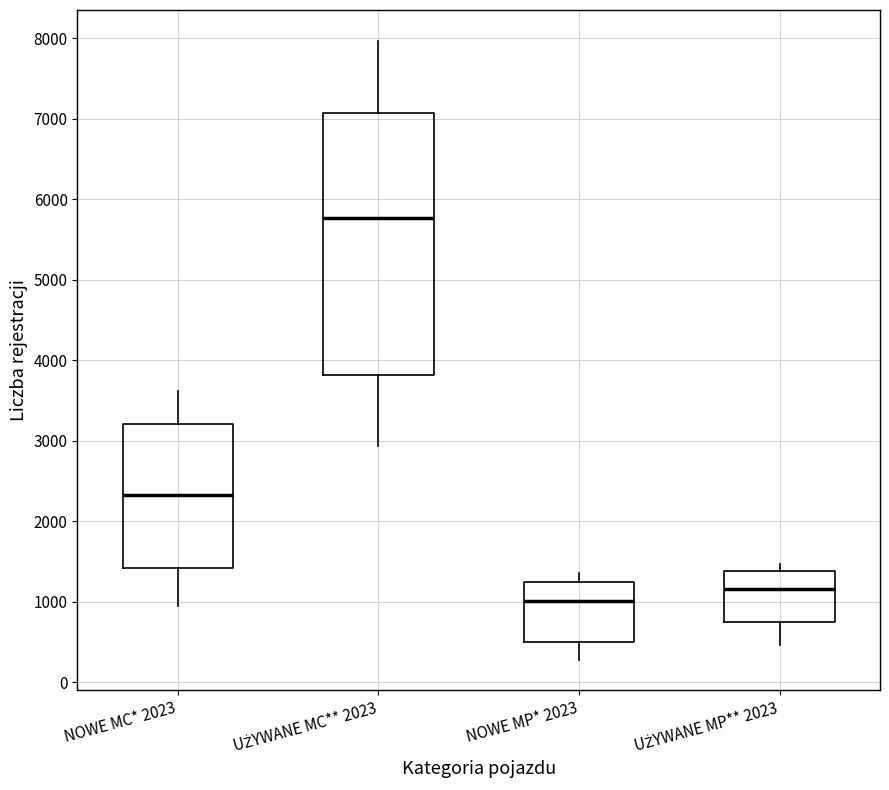

Reading left to right, read every box against the y-axis: the position of its median line, the range the box covers, and the ends of its whiskers. The values are not printed on the chart, so give them approximately, as read against the axis.

NOWE MC* 2023: median 2300, box 1400 to 3200, whiskers 1000 to 3600
UŻYWANE MC** 2023: median 5800, box 3800 to 7100, whiskers 2900 to 8000
NOWE MP* 2023: median 1000, box 500 to 1300, whiskers 300 to 1400
UŻYWANE MP** 2023: median 1200, box 800 to 1400, whiskers 500 to 1500